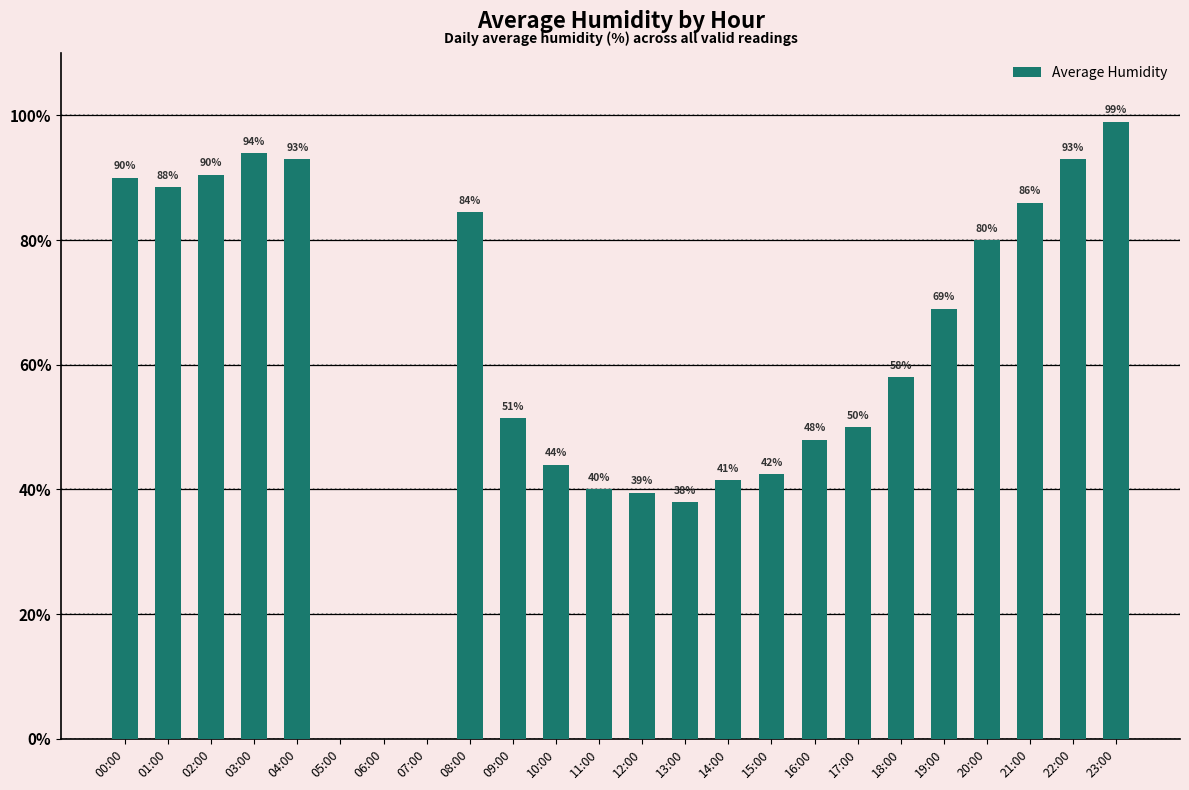

What is the change in value from 00:00 to 04:00?

+3.0